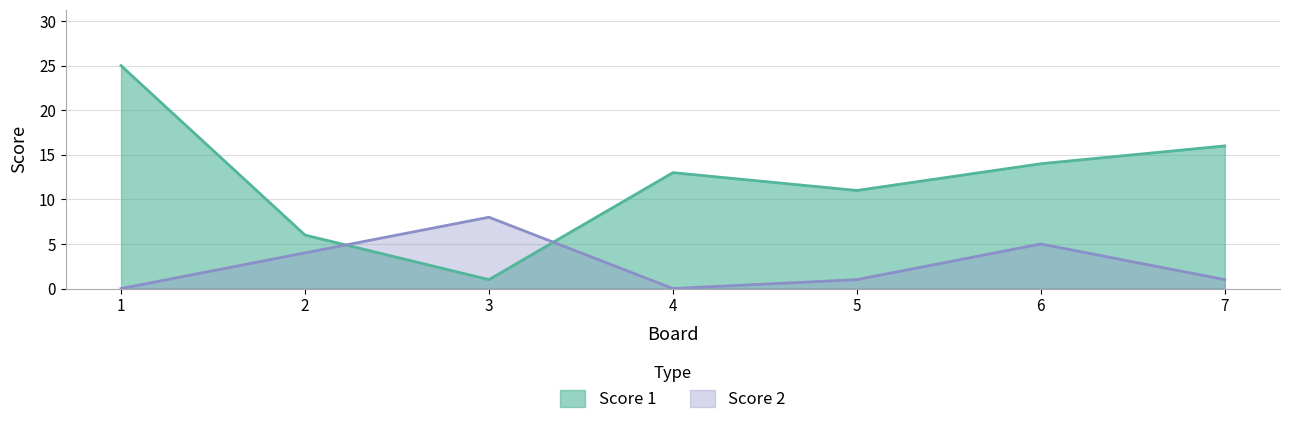

Reading left to right, extract all data points from this chart.

Score 1: 25	6	1	13	11	14	16
Score 2: 0	4	8	0	1	5	1